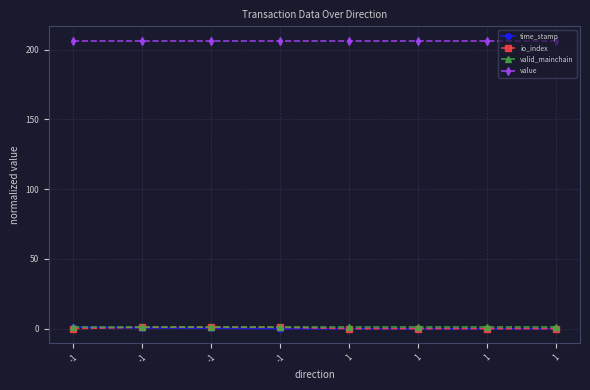

Which series changed the most between -1 and -1?

io_index